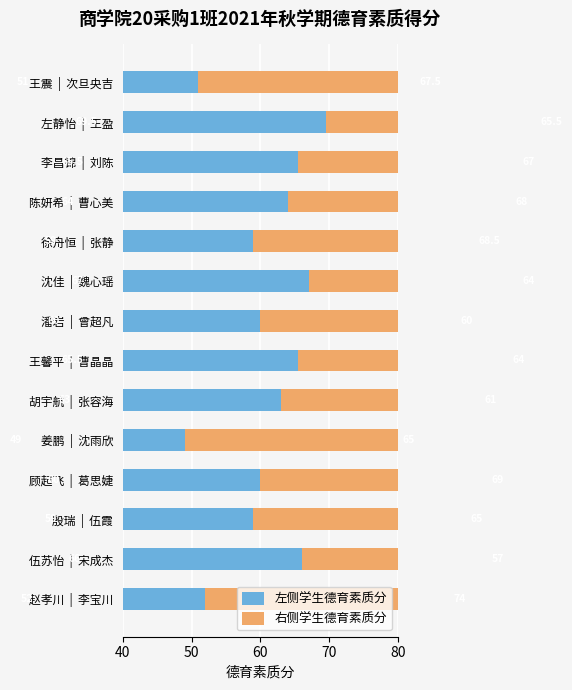

Which has a higher value, 赵孝川 | 李宝川 or 伍苏怡 | 宋成杰?

伍苏怡 | 宋成杰